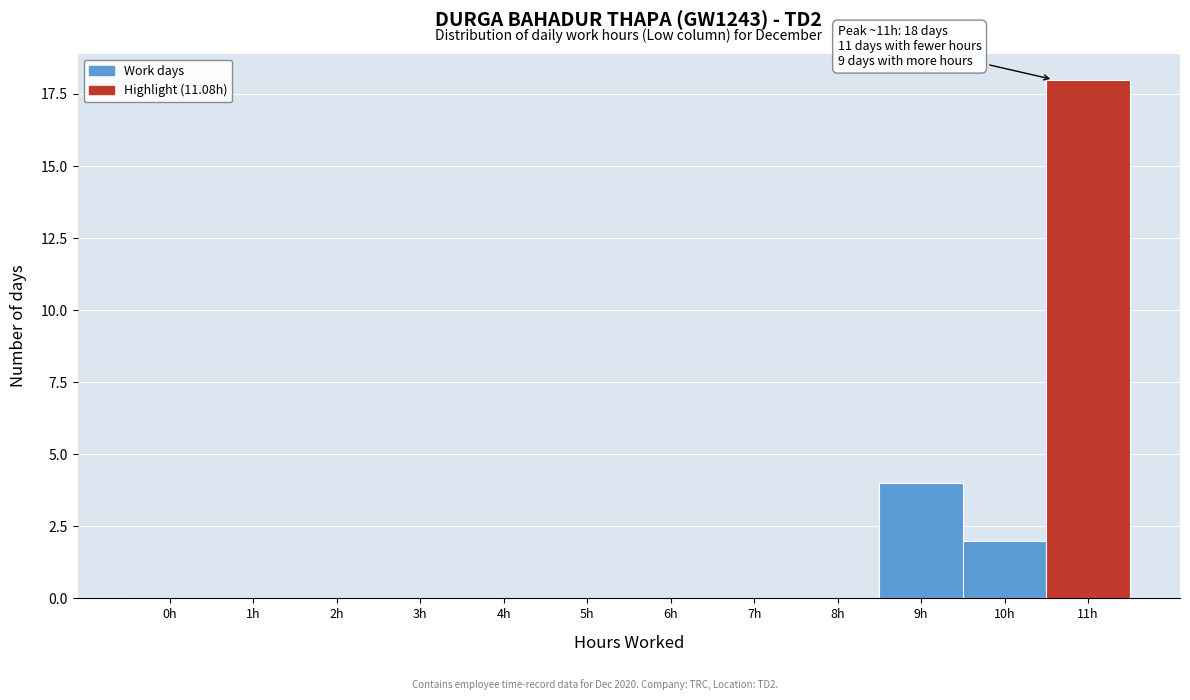

Reading left to right, extract all data points from this chart.

0h=0	1h=0	2h=0	3h=0	4h=0	5h=0	6h=0	7h=0	8h=0	9h=4	10h=2	11h=18